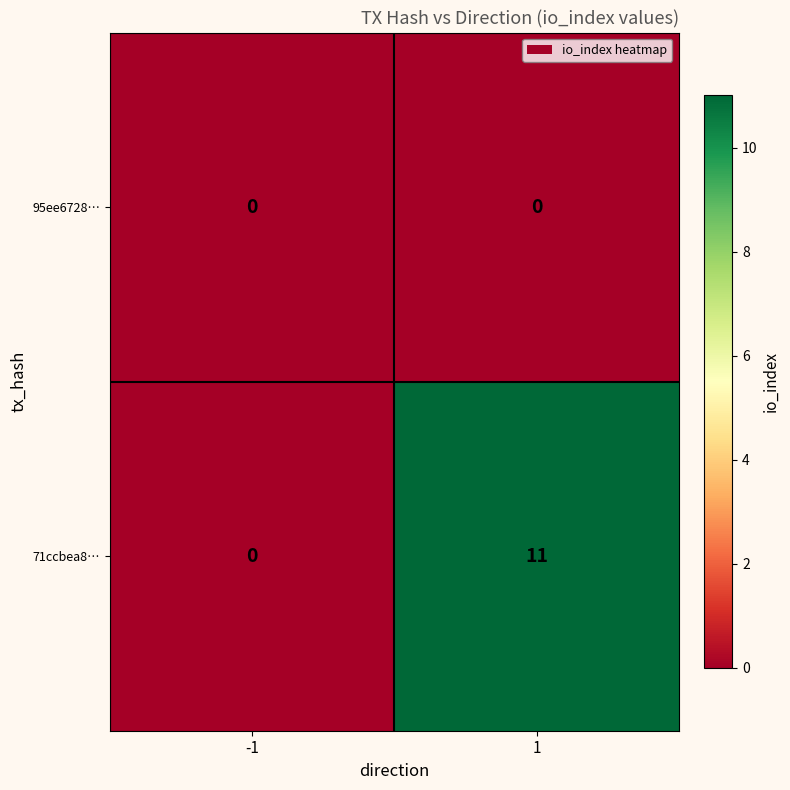

Reading right to left, what are all the values shown in this chart?

95ee6728…: 0	0
71ccbea8…: 11	0